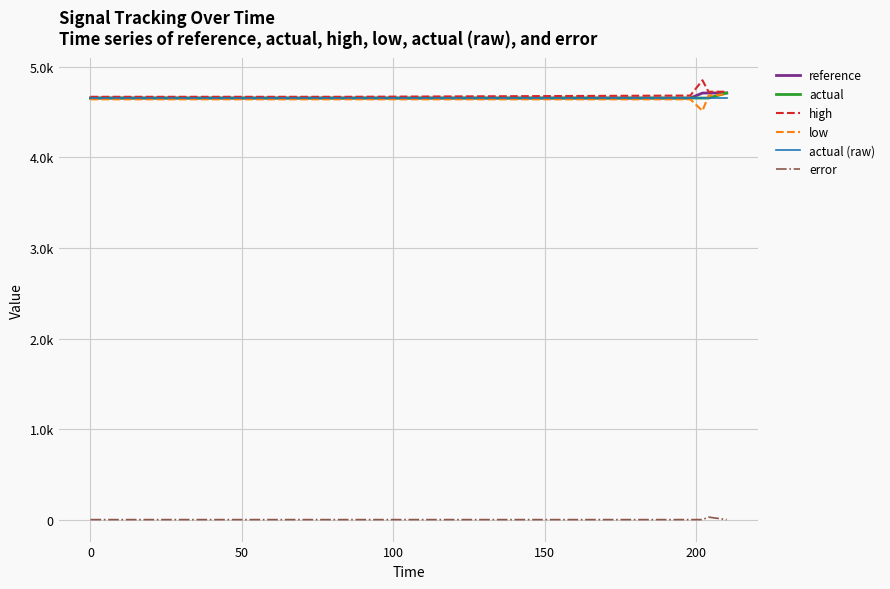

Is this an area chart (filled region under the line)?

No